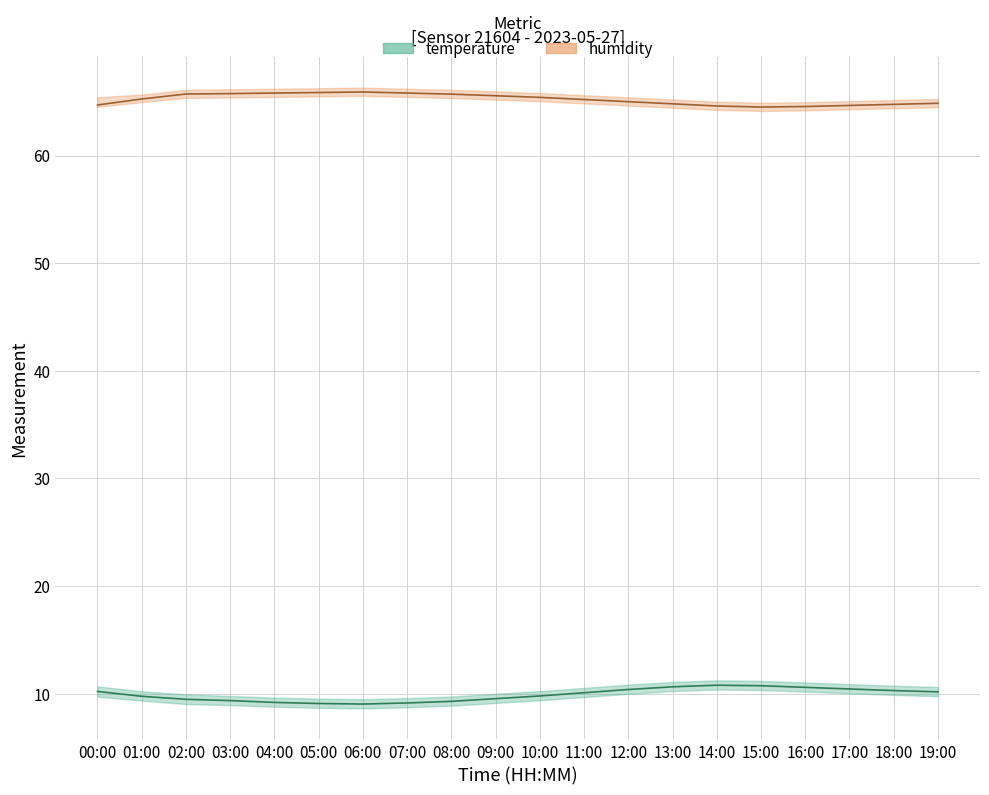

What is the highest value of the humidity_mid series?

65.9